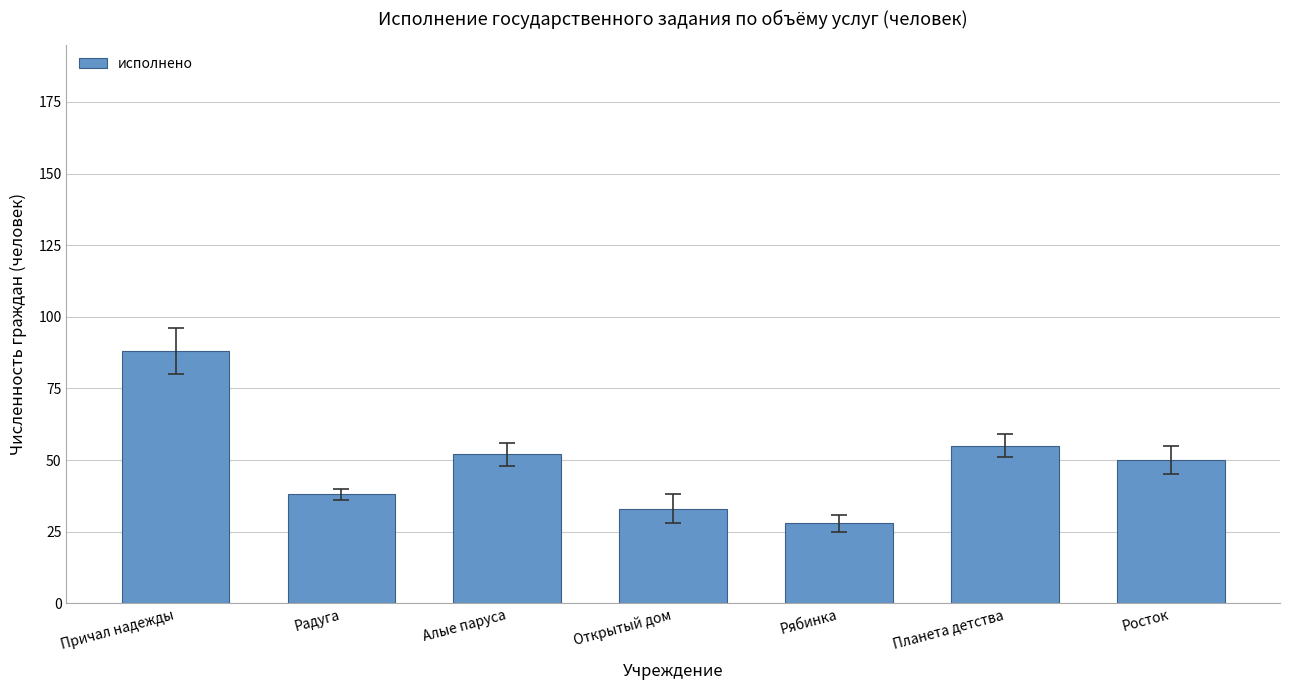

Does the chart contain stacked bars?

No